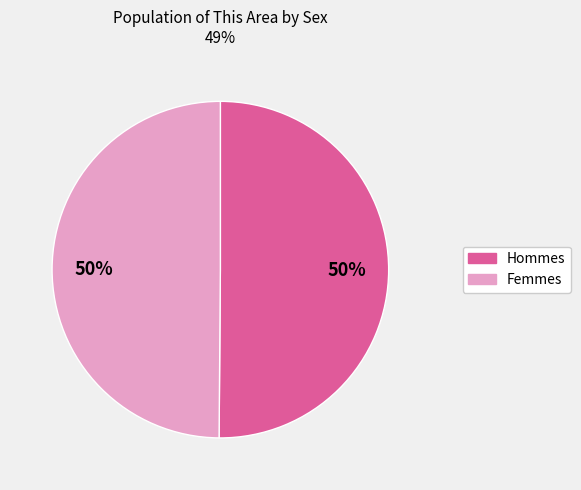

To the nearest percent, what is the average slice percentage?

50%